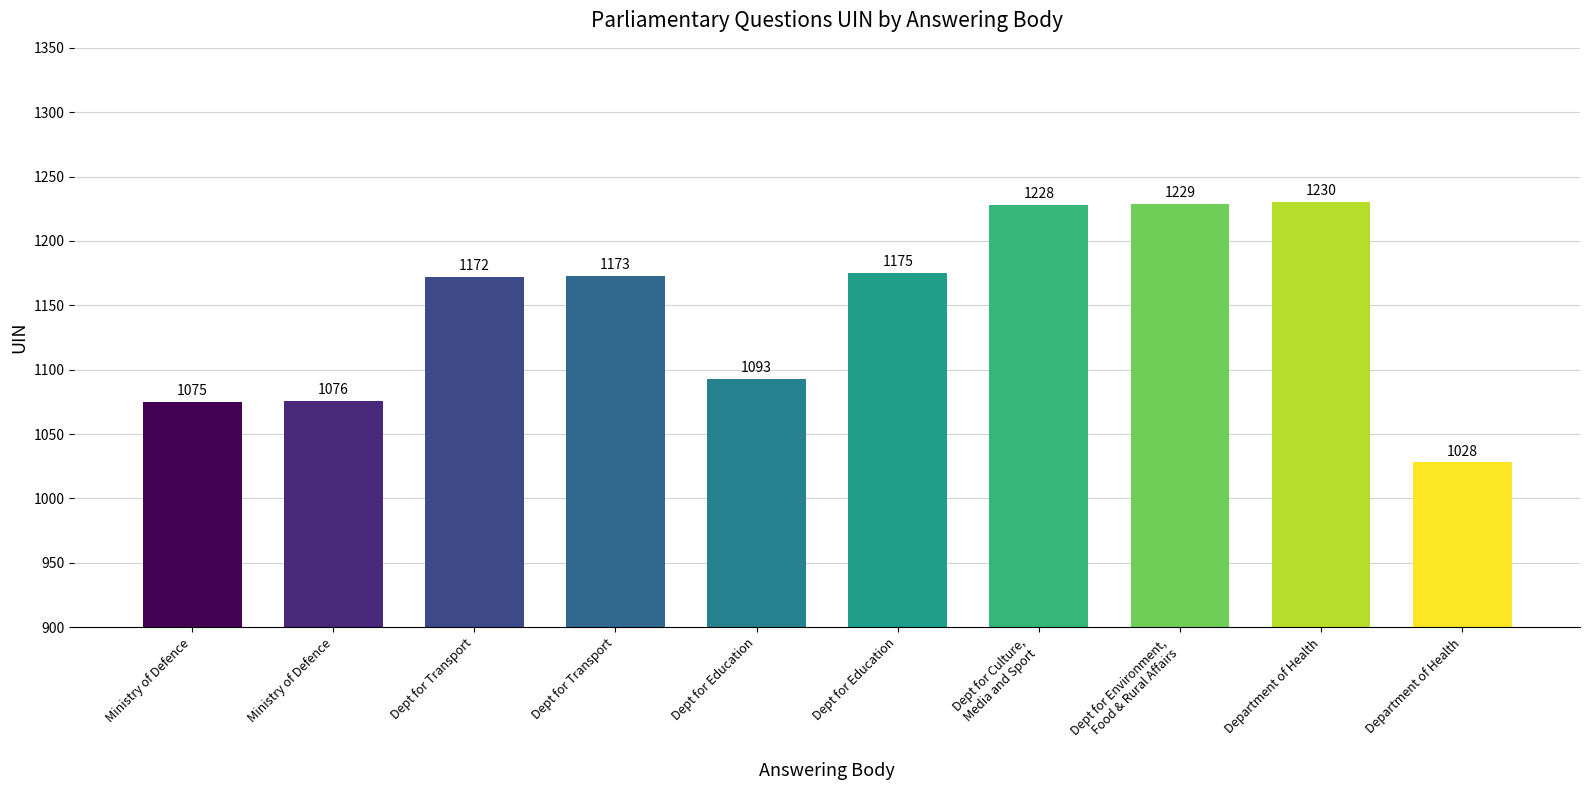

How many categories are shown in the chart?

10